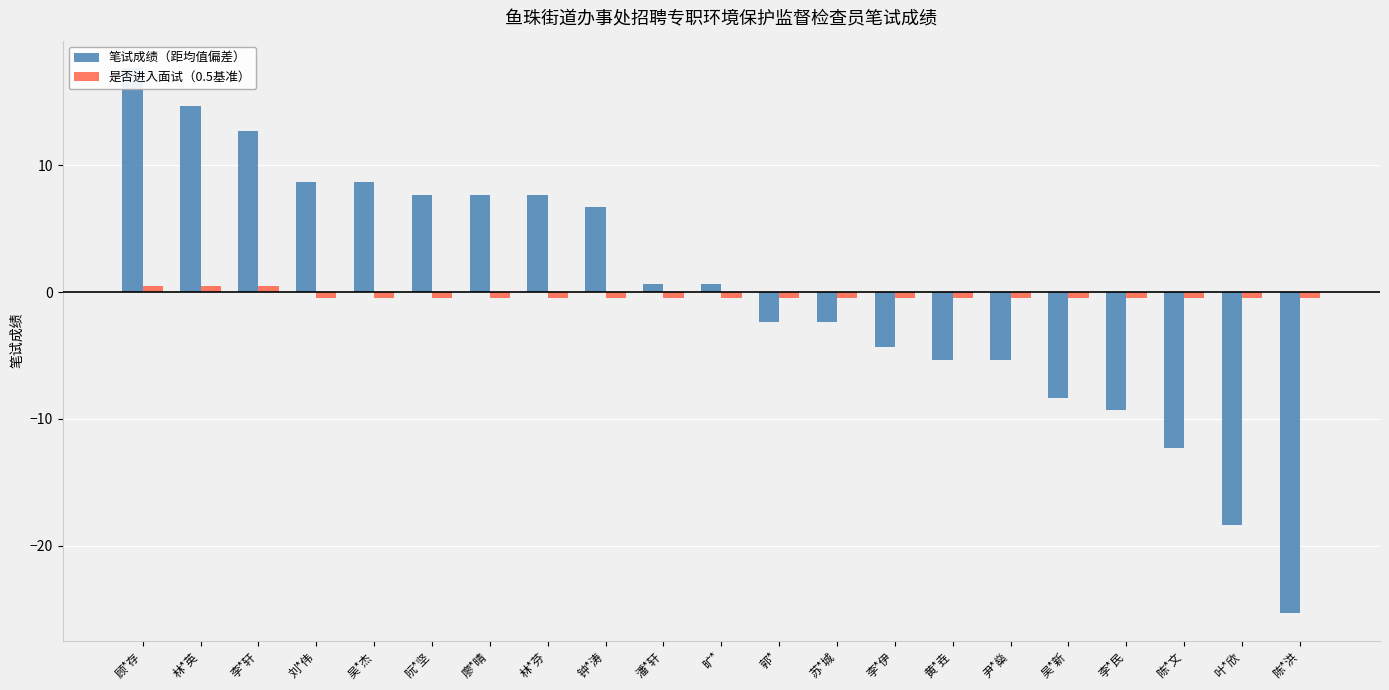

What position from the right is 吴*杰?

17